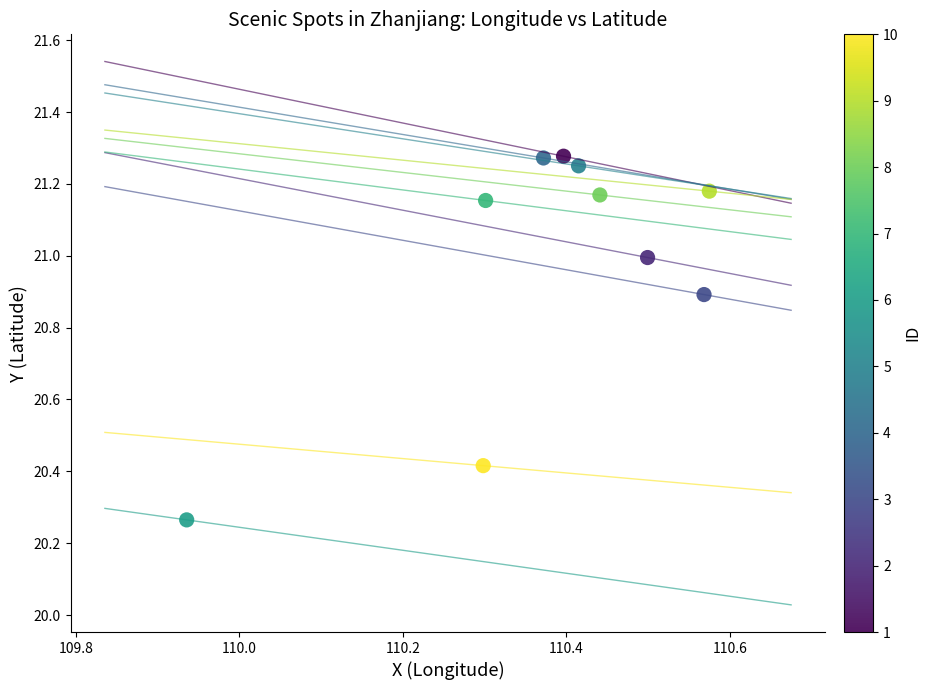

What is the average X value?

110.4